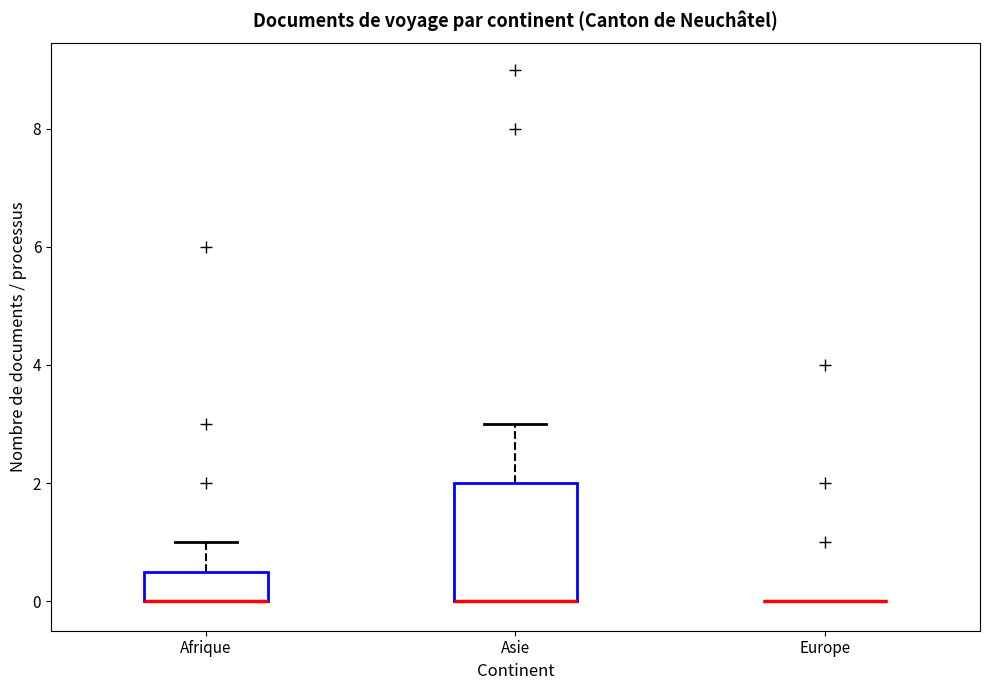

Reading left to right, transcribe this box plot: for each box, give where its median line is, the range the box spans, and where its two whiskers end, as read against the y-axis. The values are not printed on the chart, so give them approximately, as read against the axis.

Afrique: median 0.0 (drawn on the box's lower edge), box 0.0 to 0.6, whiskers 0.0 to 1.0
Asie: median 0.0 (drawn on the box's lower edge), box 0.0 to 2.0, whiskers 0.0 to 3.0
Europe: box collapsed to a line at 0.0, whiskers 0.0 to 0.0